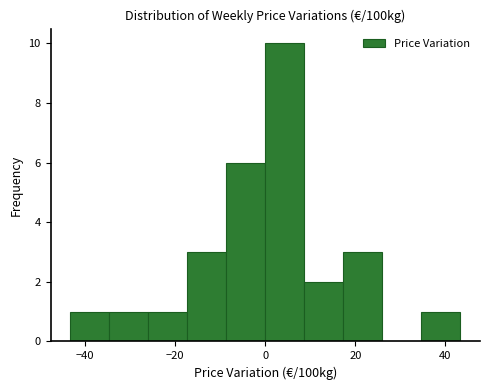

Reading left to right, list every bar in this chart as the range it spans on the x-axis followed by its height. Neither the bar edges nor the heights are printed on the chart, so give them approximately, as read against the axes.

-44 to -34: 1
-34 to -26: 1
-26 to -18: 1
-18 to -8: 3
-8 to 0: 6
0 to 8: 10
8 to 18: 2
18 to 26: 3
26 to 34: 0
34 to 44: 1